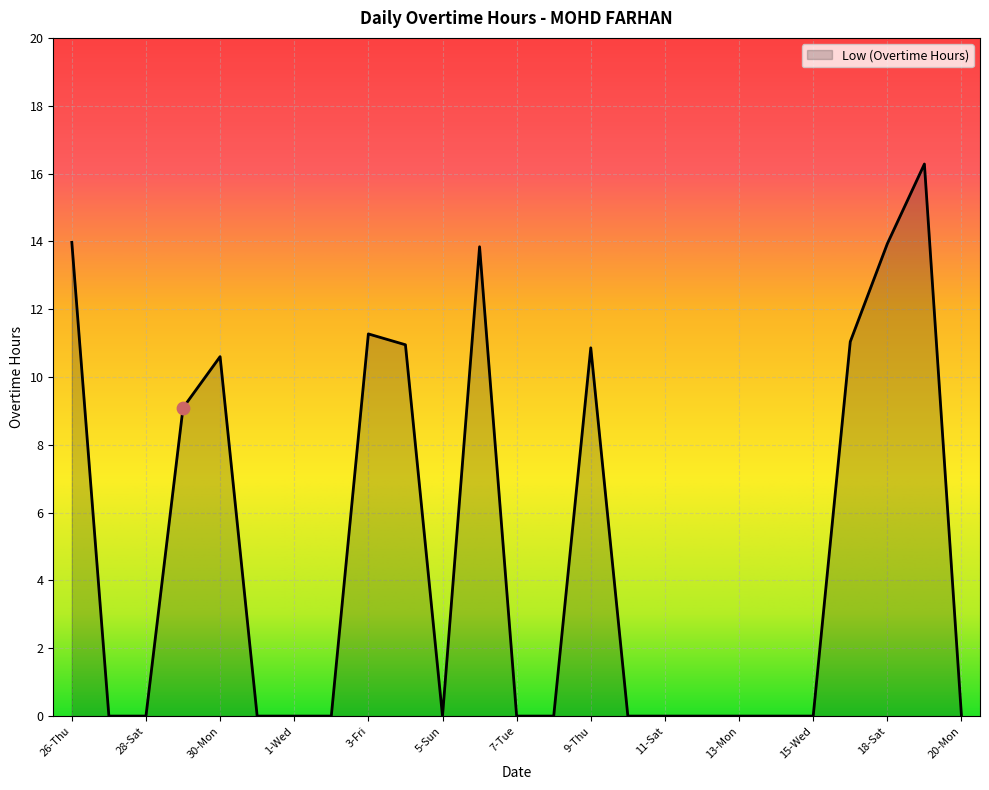

What is the maximum value shown in the chart?

16.3